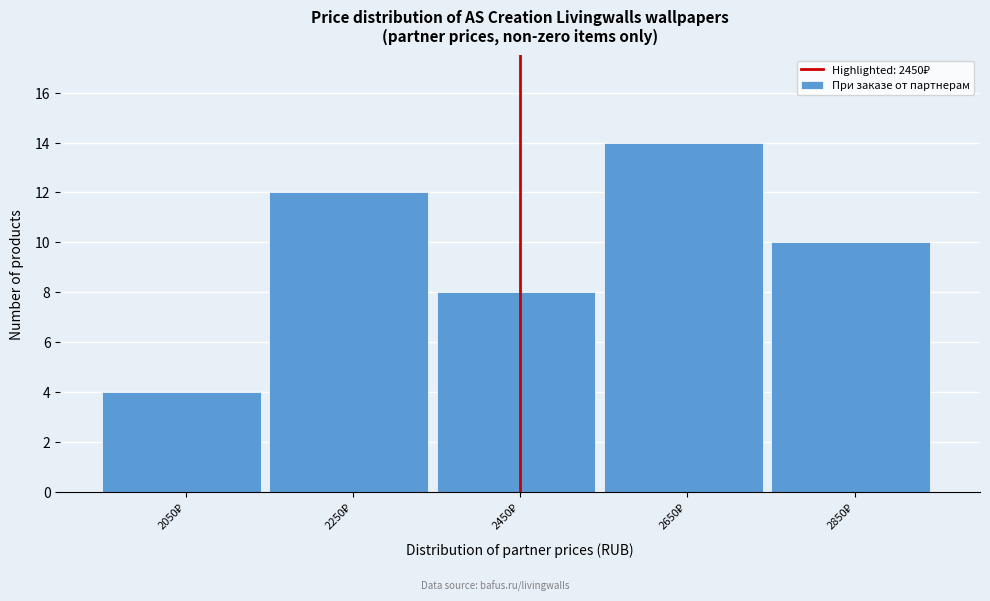

Reading left to right, list all the values displayed in this chart.

4	12	8	14	10